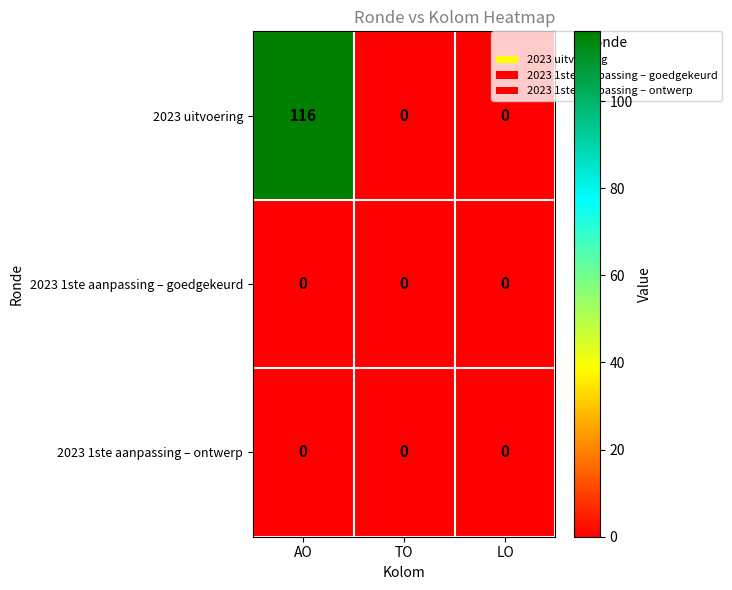

Reading left to right, transcribe all the data shown in this chart.

2023 uitvoering: AO=116	TO=0	LO=0
2023 1ste aanpassing – goedgekeurd: AO=0	TO=0	LO=0
2023 1ste aanpassing – ontwerp: AO=0	TO=0	LO=0